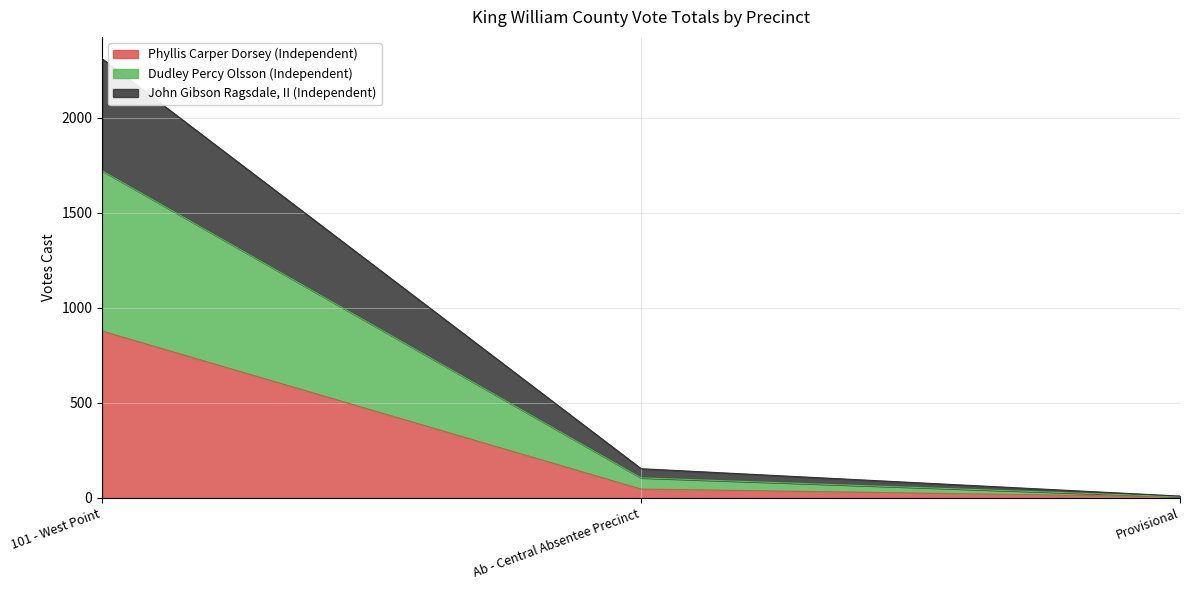

Count the number of categories in the chart.

3